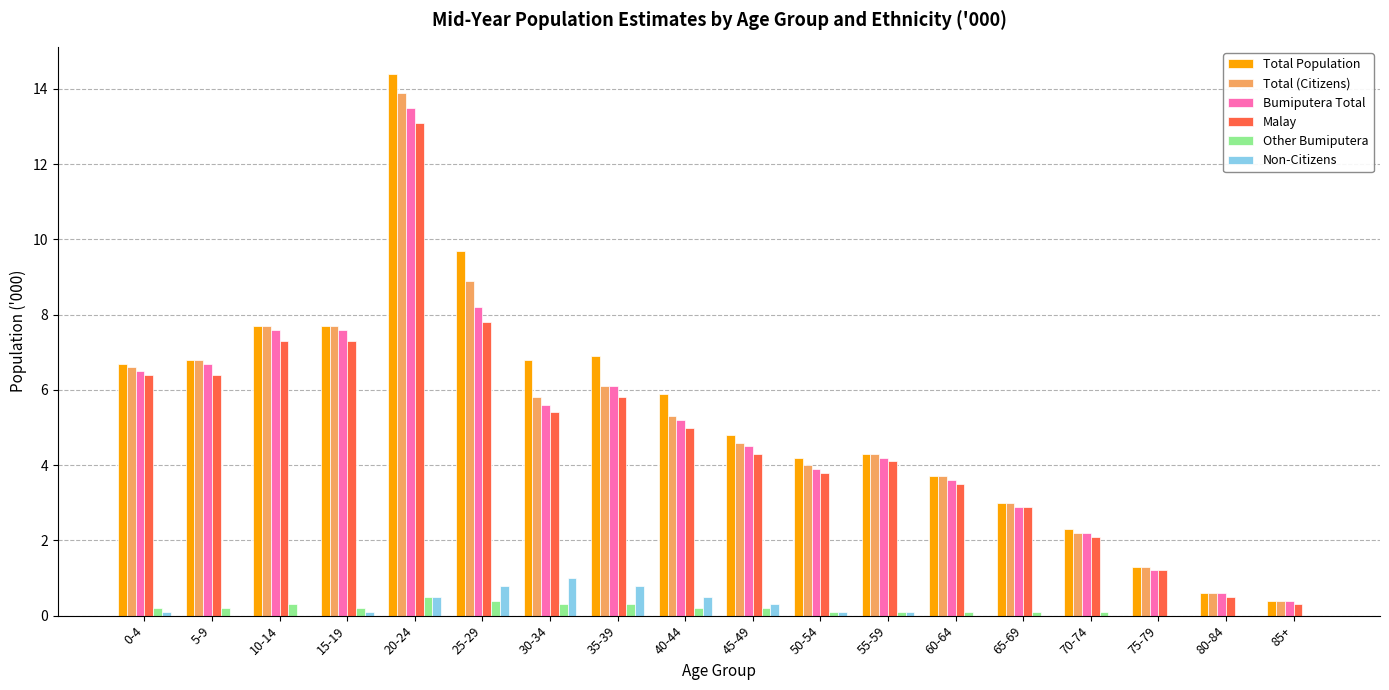

At which category is the sum across all series the highest?

20-24